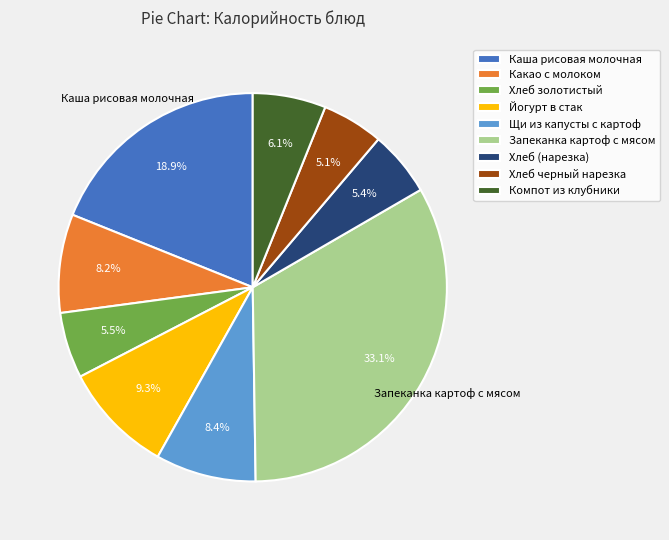

True or false: Йогурт в стак accounts for 9% of the total.

True